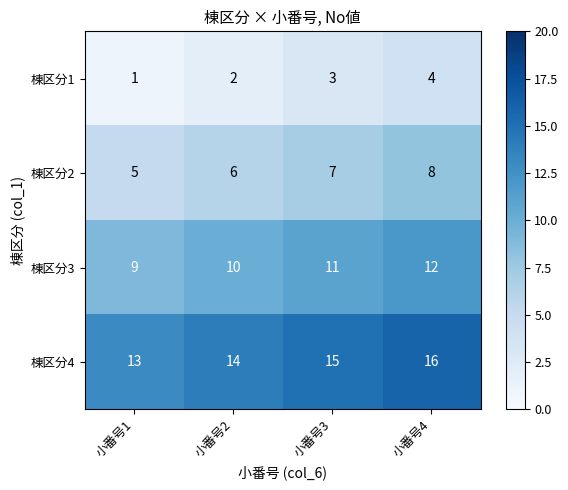

At which label does 棟区分2 reach its minimum?

小番号1